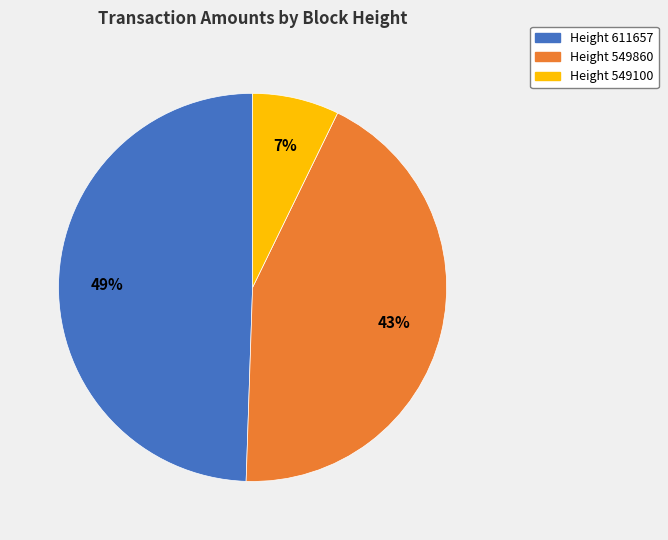

Count the number of slices in the pie.

3